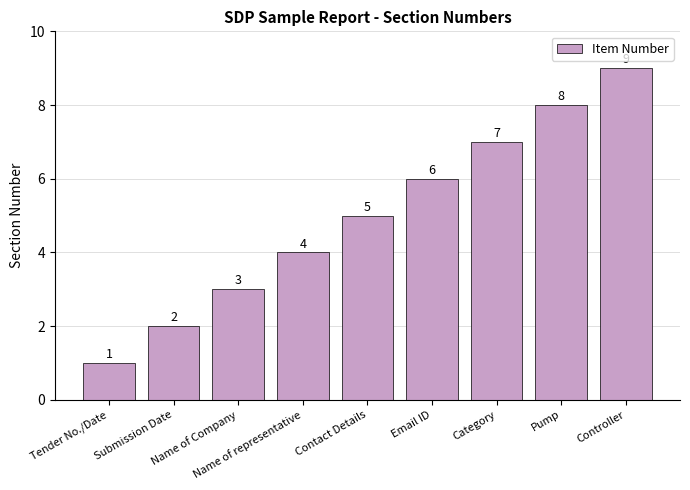

What is the sum of the values at Category and Name of Company?

10